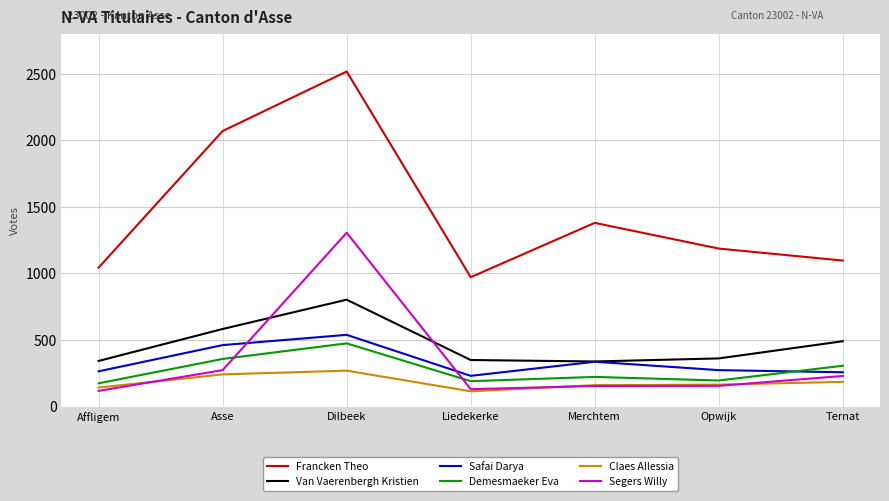

What is the spread (max minus min) of values at Asse?

1828